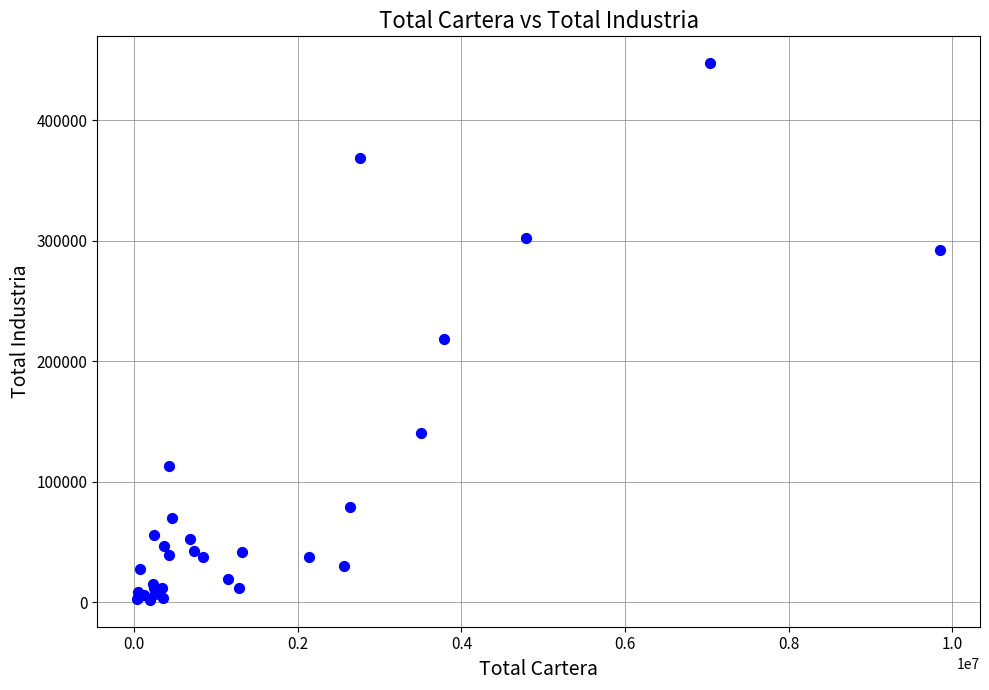

What Y value in the scatter plot is closest to 224853?

219014.0